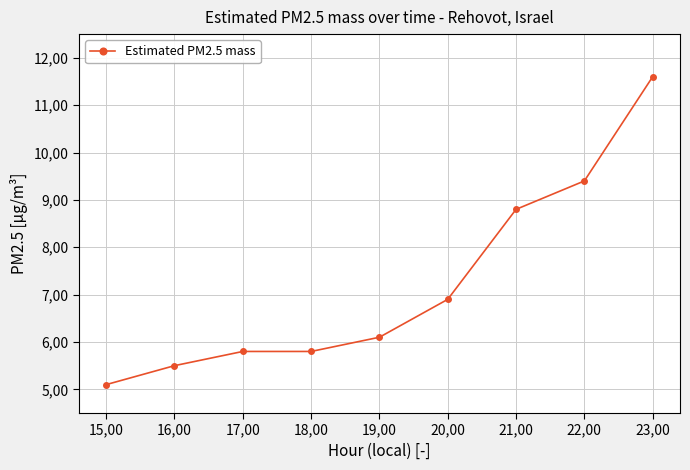

What is the minimum value shown in the chart?

5.1